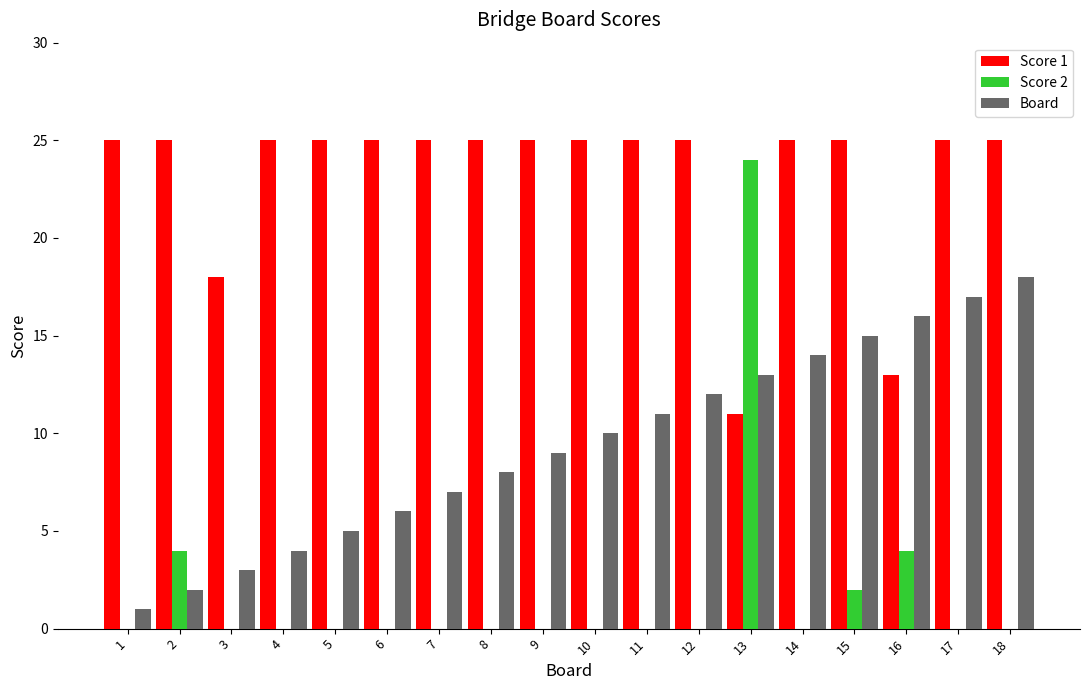

Is it true that Score 2 equals 0 at 12?

True